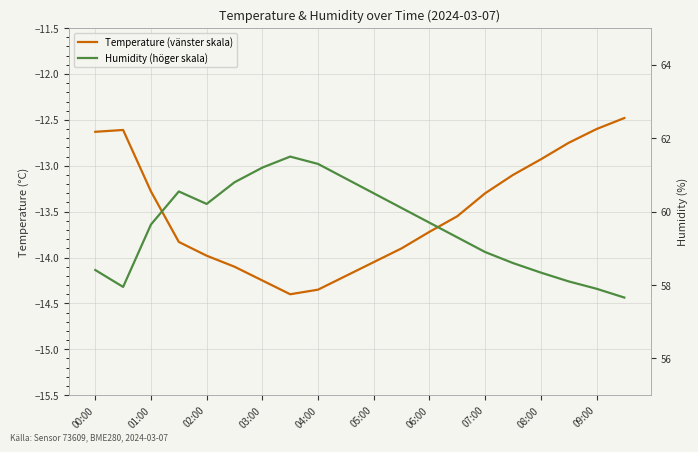

How many categories are shown in the chart?

20